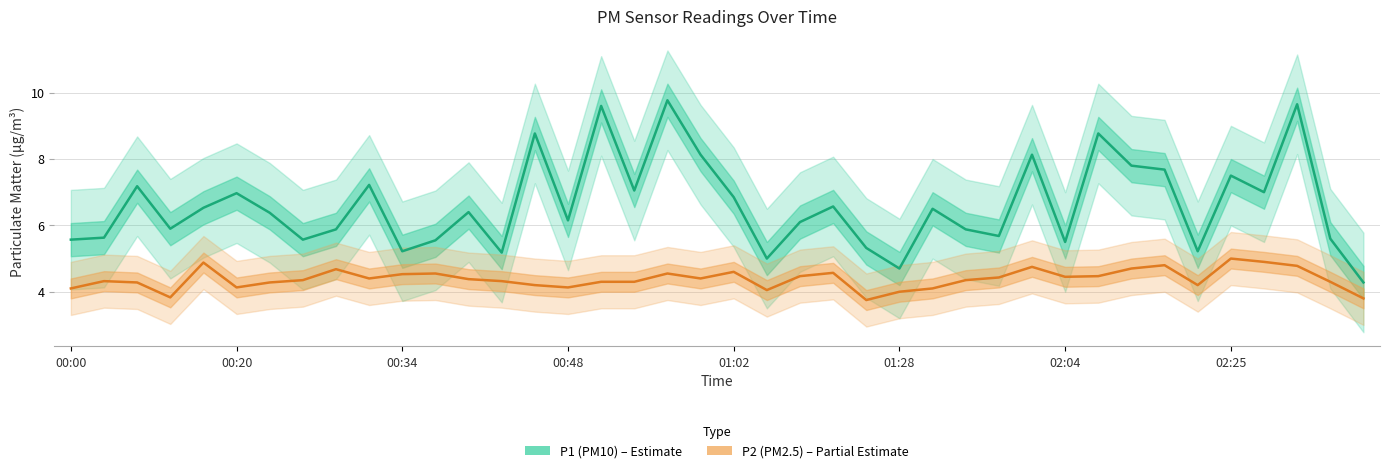

True or false: P2 (PM2.5) has more than 0 points higher than both neighbors.

True